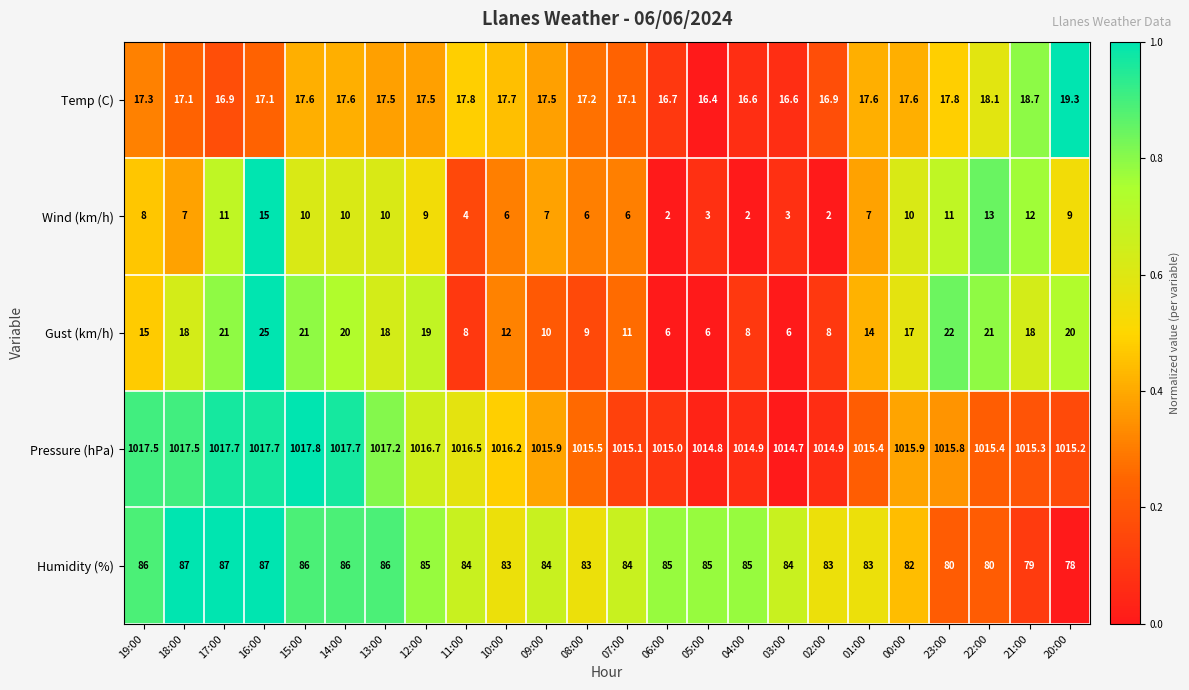

Which category has the lowest value in the Temp (C) series?

05:00